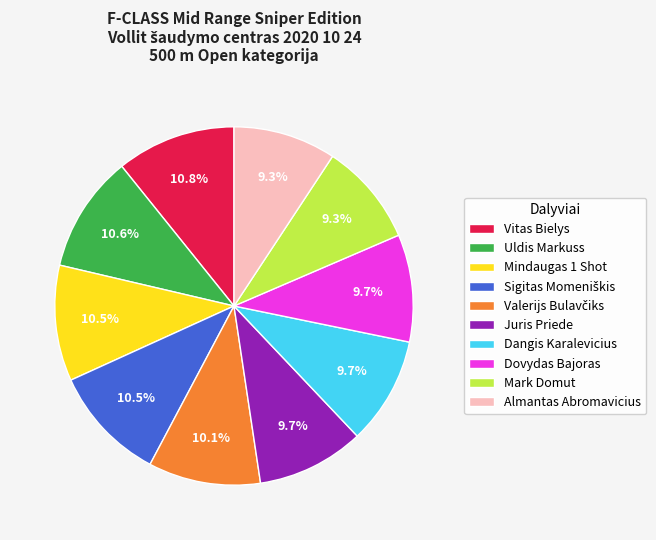

What is the total percentage of Dovydas Bajoras and Vitas Bielys?

20.5%